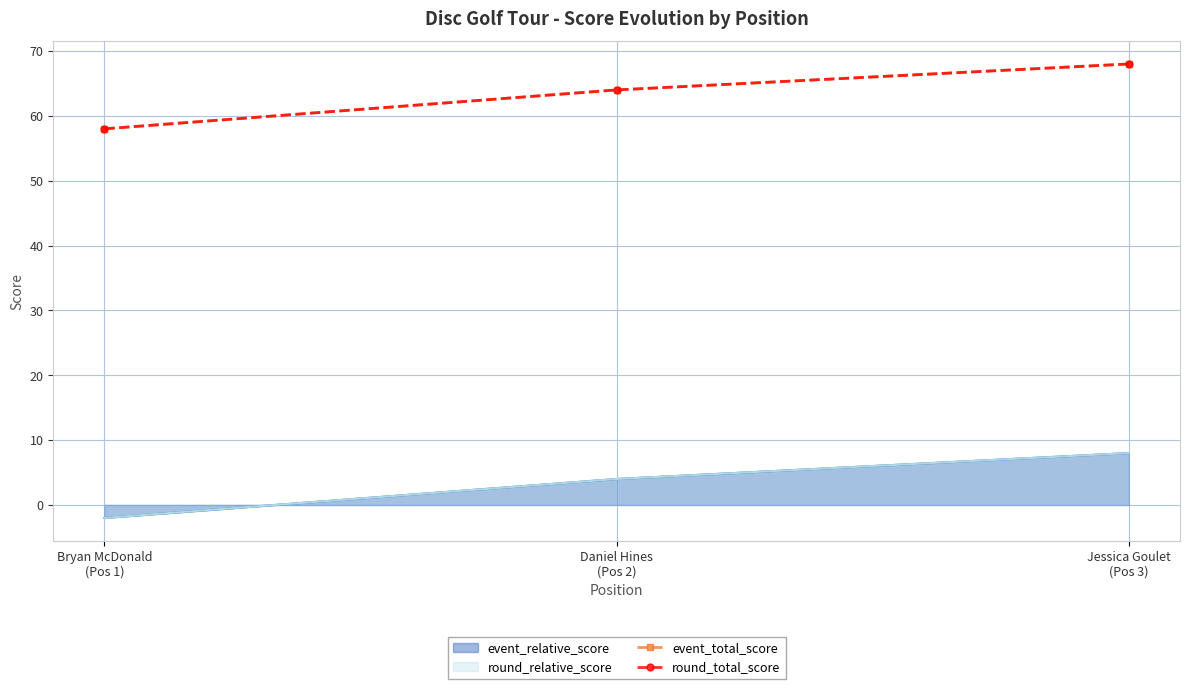

What is the label of the 2nd point from the left?

Daniel Hines
(Pos 2)